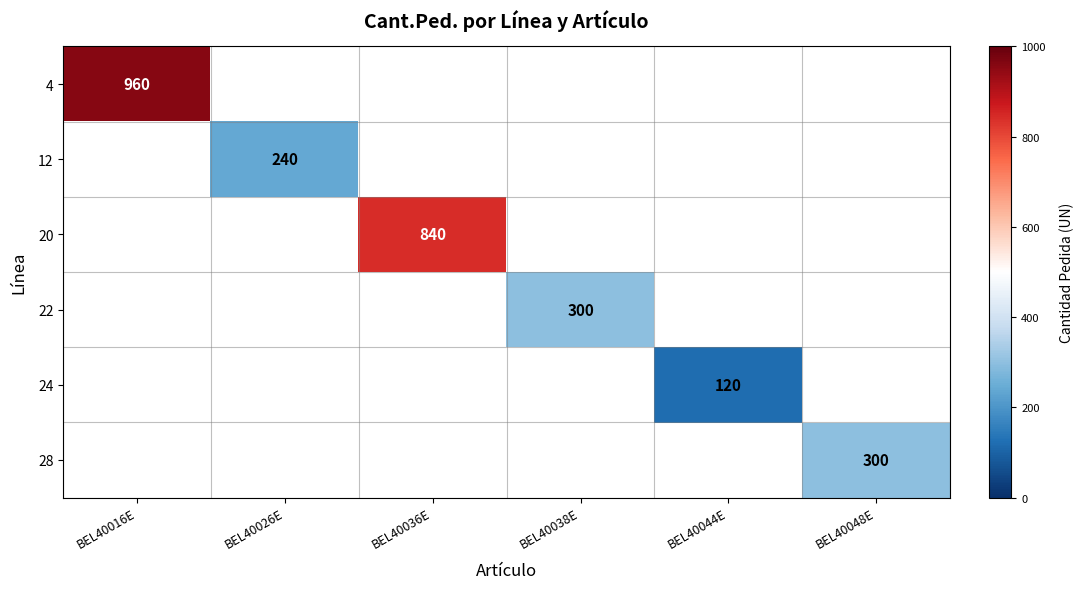

Which label corresponds to the smallest value in the chart?

BEL40044E